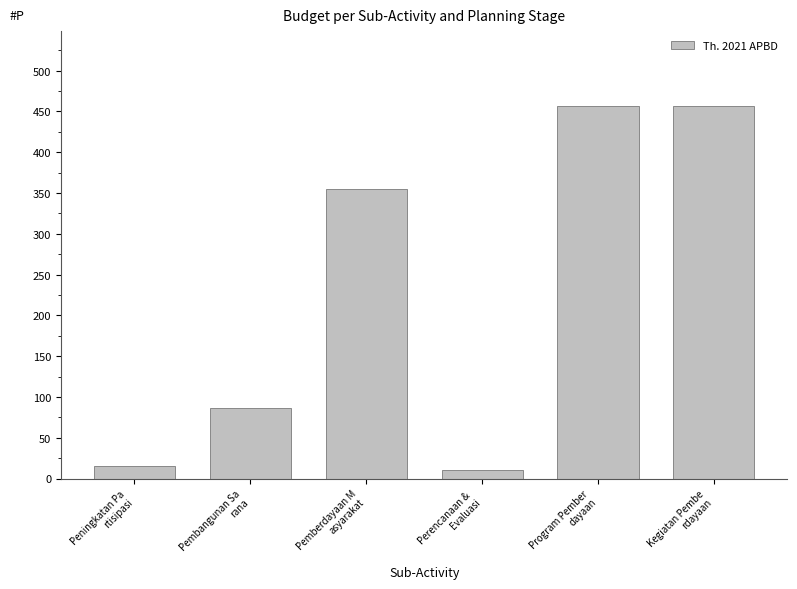

How many data points are less than 354?

3